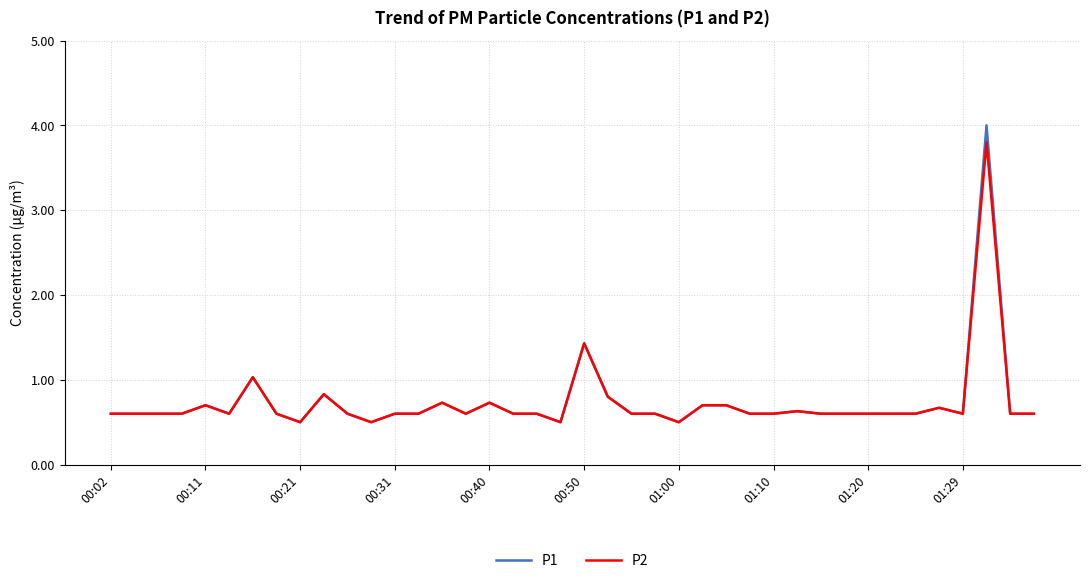

What is the lowest value of the P2 series?

0.5